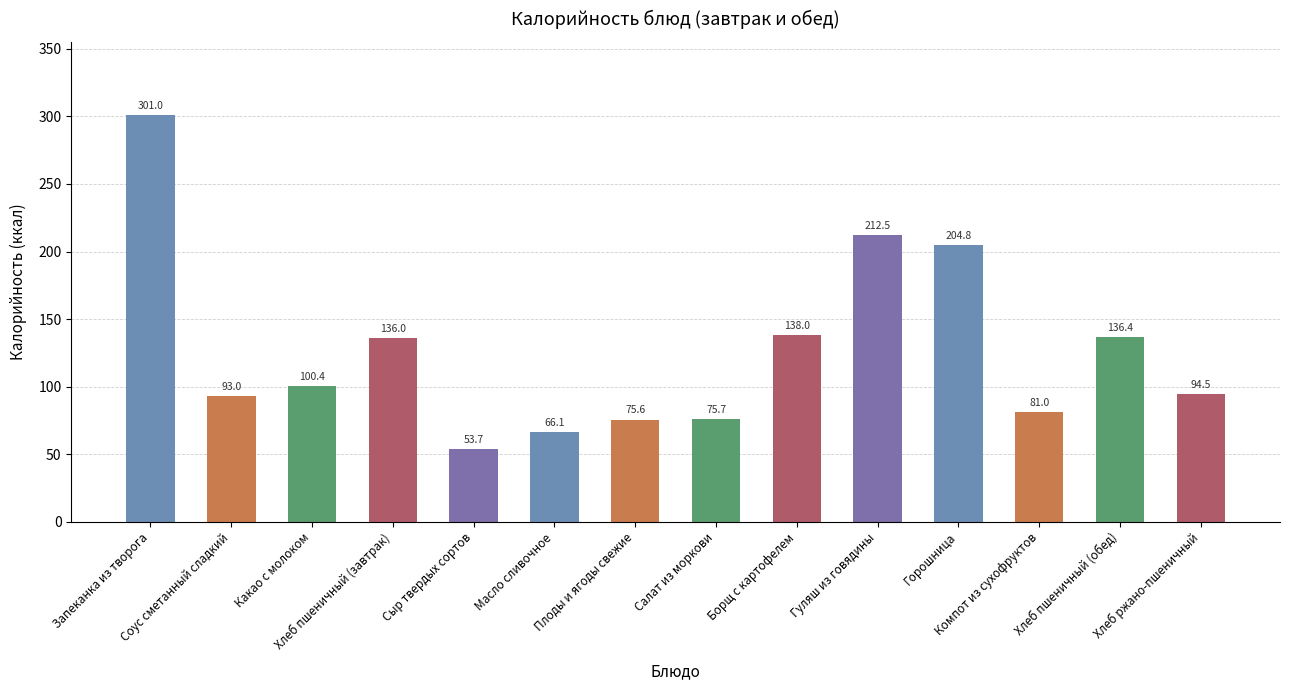

Rank the categories by value from highest to lowest.

Запеканка из творога, Гуляш из говядины, Горошница, Борщ с картофелем, Хлеб пшеничный (обед), Хлеб пшеничный (завтрак), Какао с молоком, Хлеб ржано-пшеничный, Соус сметанный сладкий, Компот из сухофруктов, Салат из моркови, Плоды и ягоды свежие, Масло сливочное, Сыр твердых сортов